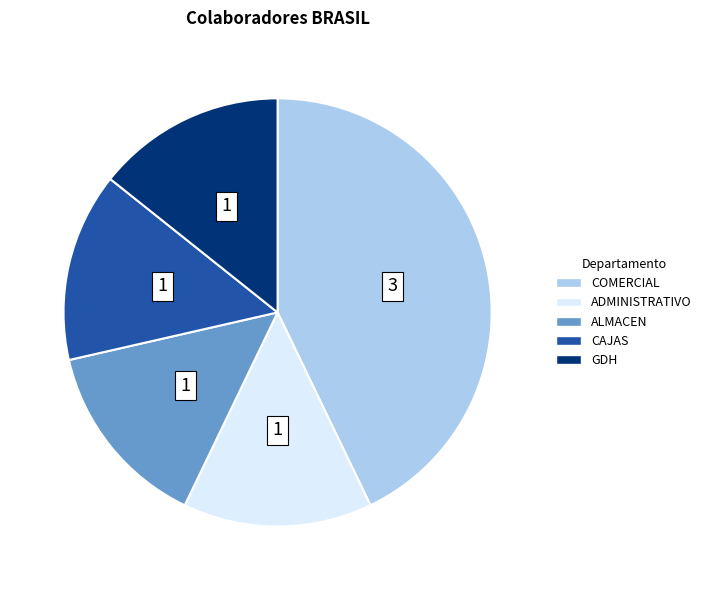

Is there any slice that represents more than half of the pie?

No